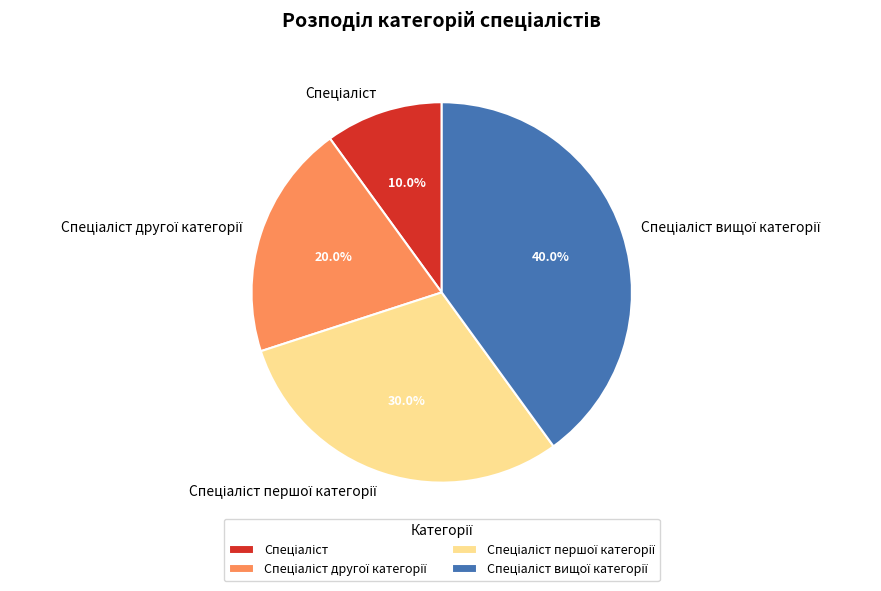

Does any single category account for the majority?

No